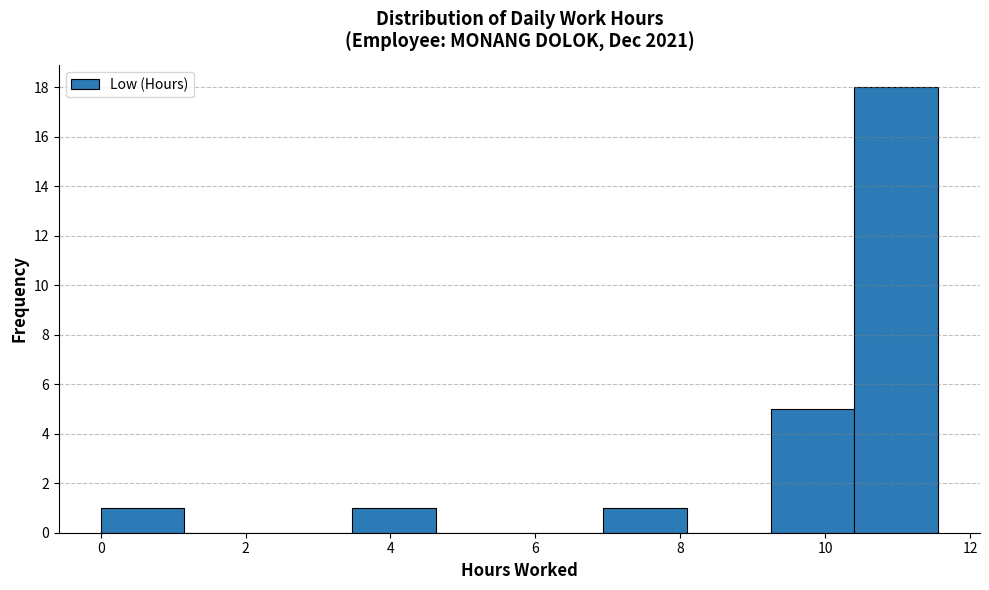

Reading left to right, list every bar in this chart as the range it spans on the x-axis followed by its height. Neither the bar edges nor the heights are printed on the chart, so give them approximately, as read against the axes.

0.0 to 1.2: 1
1.2 to 2.4: 0
2.4 to 3.4: 0
3.4 to 4.6: 1
4.6 to 5.8: 0
5.8 to 7.0: 0
7.0 to 8.0: 1
8.0 to 9.2: 0
9.2 to 10.4: 5
10.4 to 11.6: 18